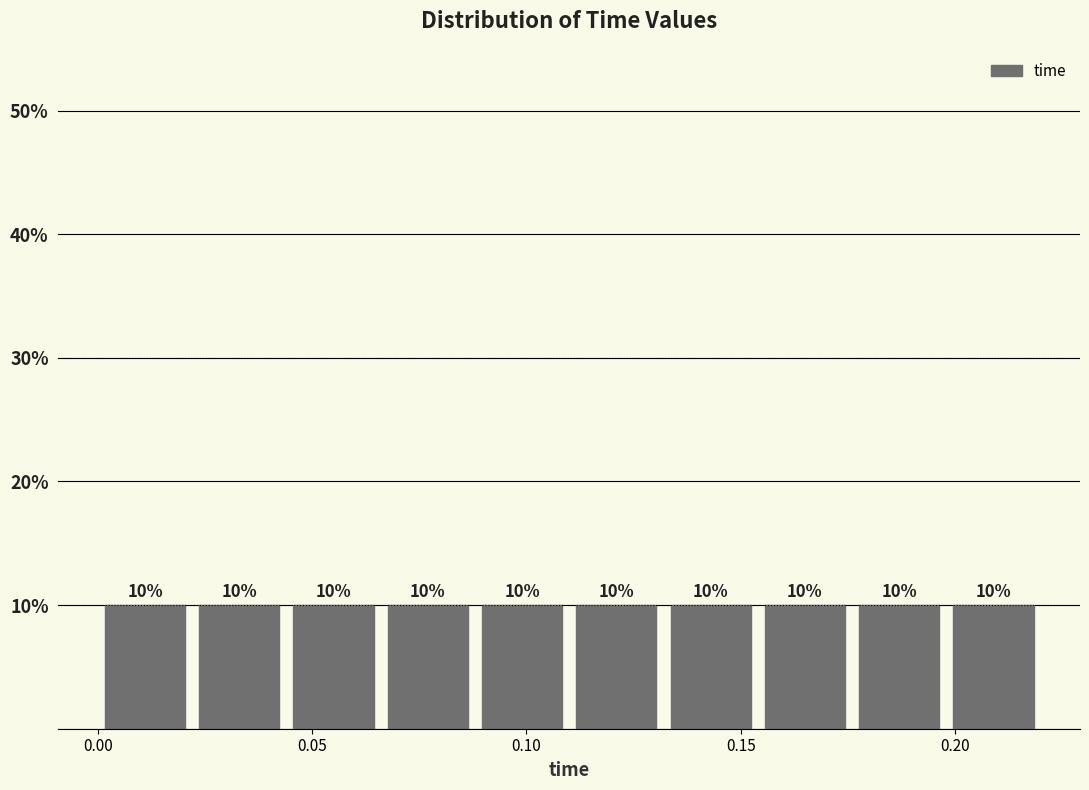

Reading left to right, transcribe this chart: for each bar, give the range it covers on the x-axis and its height. The bar edges are not printed on the chart, so give them approximately, as read against the axis.

0.000 to 0.022: 10
0.022 to 0.044: 10
0.044 to 0.066: 10
0.066 to 0.088: 10
0.088 to 0.110: 10
0.110 to 0.132: 10
0.132 to 0.154: 10
0.154 to 0.176: 10
0.176 to 0.198: 10
0.198 to 0.220: 10